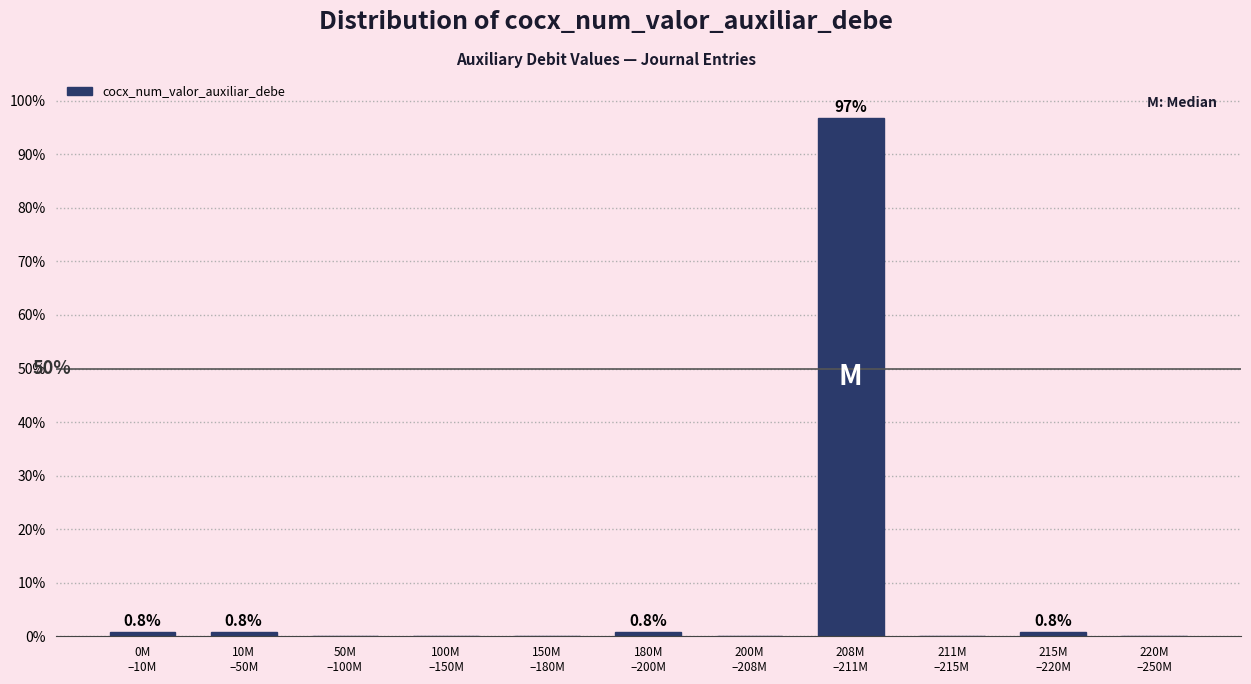

What is the sum of all values?

100.0